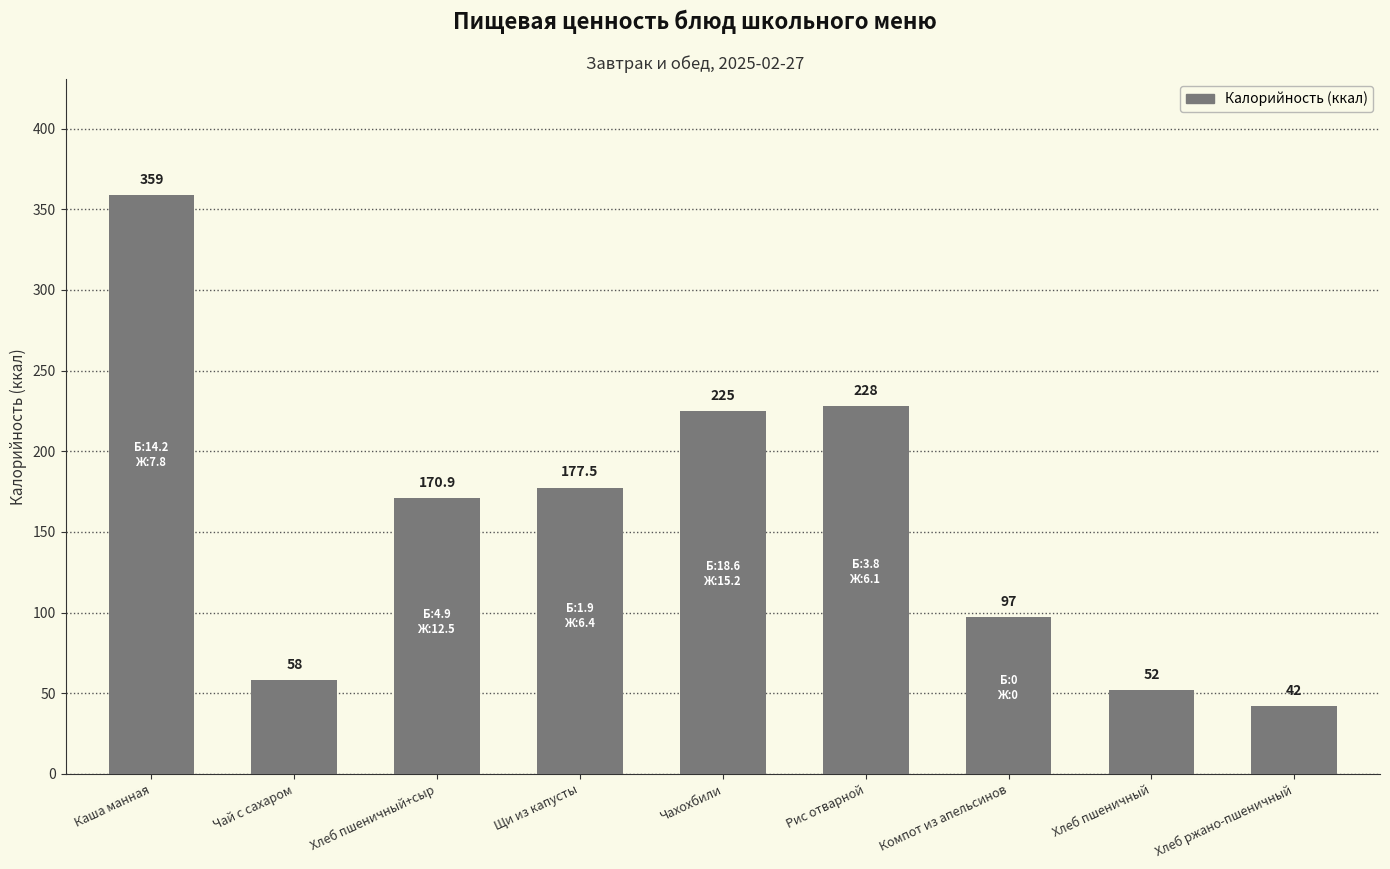

Between Хлеб пшеничный and Рис отварной, which is larger?

Рис отварной